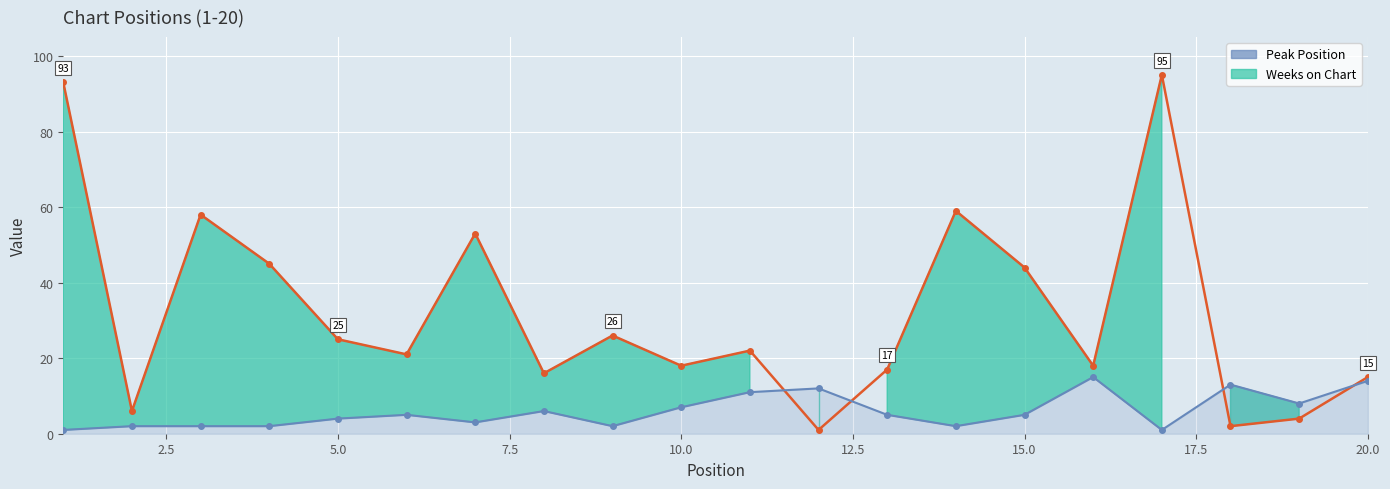

How many lines are shown in the chart?

2